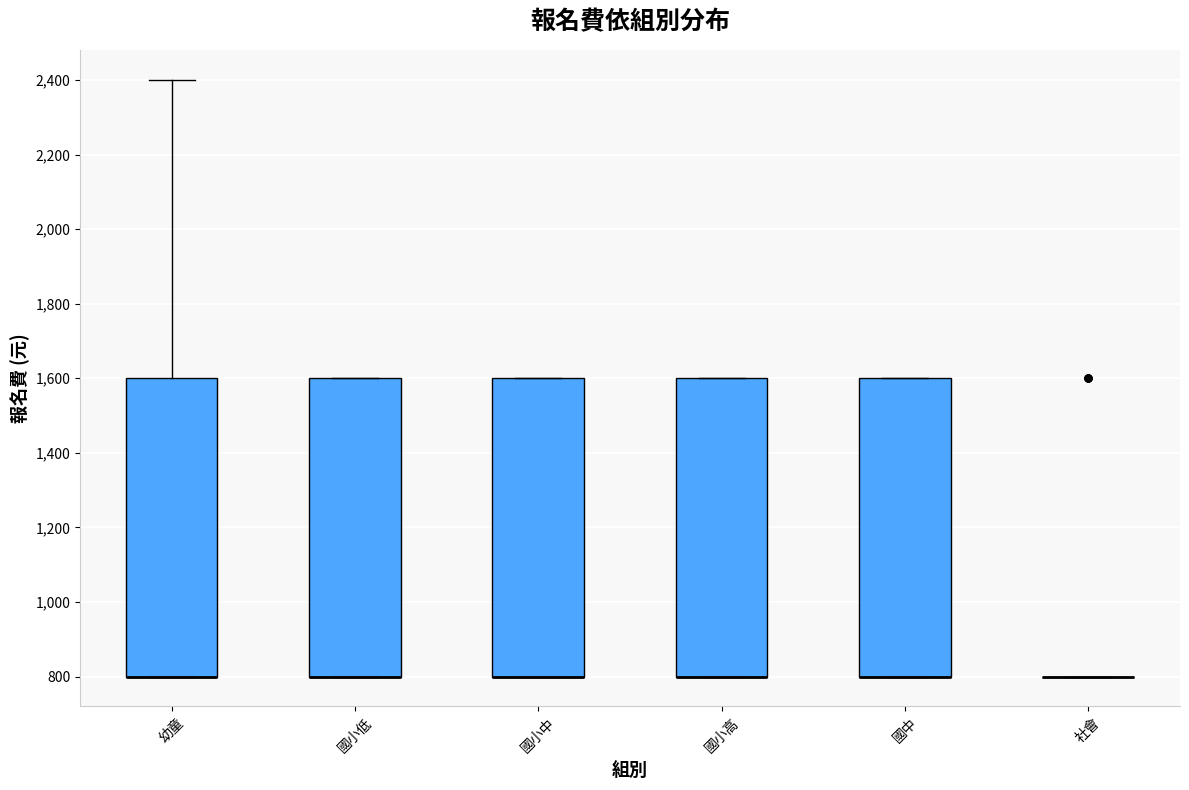

Reading left to right, read every box against the y-axis: the position of its median line, the range the box covers, and the ends of its whiskers. The values are not printed on the chart, so give them approximately, as read against the axis.

幼童: median 800 (drawn on the box's lower edge), box 800 to 1600, whiskers 800 to 2400
國小低: median 800 (drawn on the box's lower edge), box 800 to 1600, whiskers 800 to 1600
國小中: median 800 (drawn on the box's lower edge), box 800 to 1600, whiskers 800 to 1600
國小高: median 800 (drawn on the box's lower edge), box 800 to 1600, whiskers 800 to 1600
國中: median 800 (drawn on the box's lower edge), box 800 to 1600, whiskers 800 to 1600
社會: box collapsed to a line at 800, whiskers 800 to 800